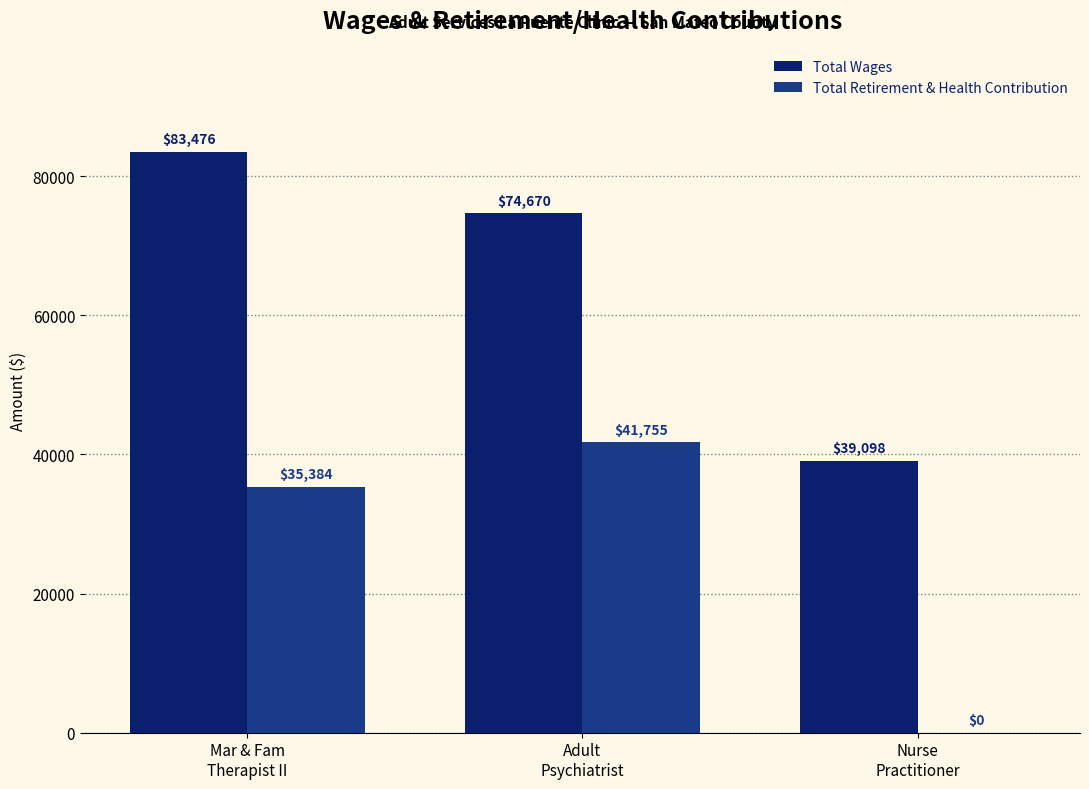

What are all the series names shown in the legend?

Total Wages, Total Retirement & Health Contribution